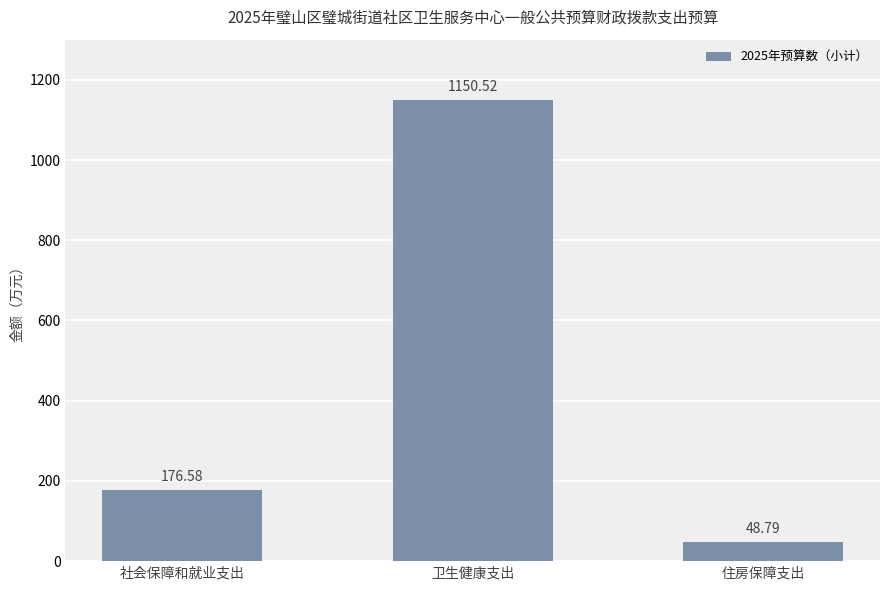

Reading right to left, what are all the values shown in this chart?

住房保障支出=48.8	卫生健康支出=1150.5	社会保障和就业支出=176.6